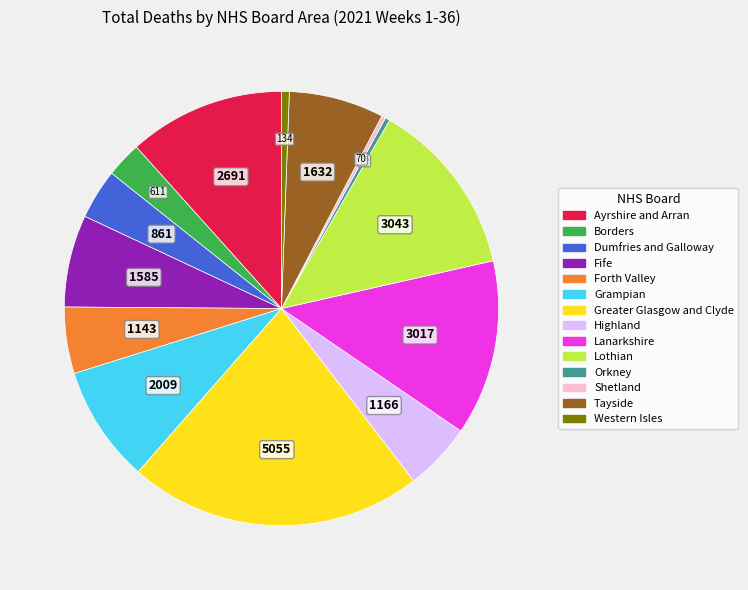

Combined, do Fife and Grampian account for over 50%?

No